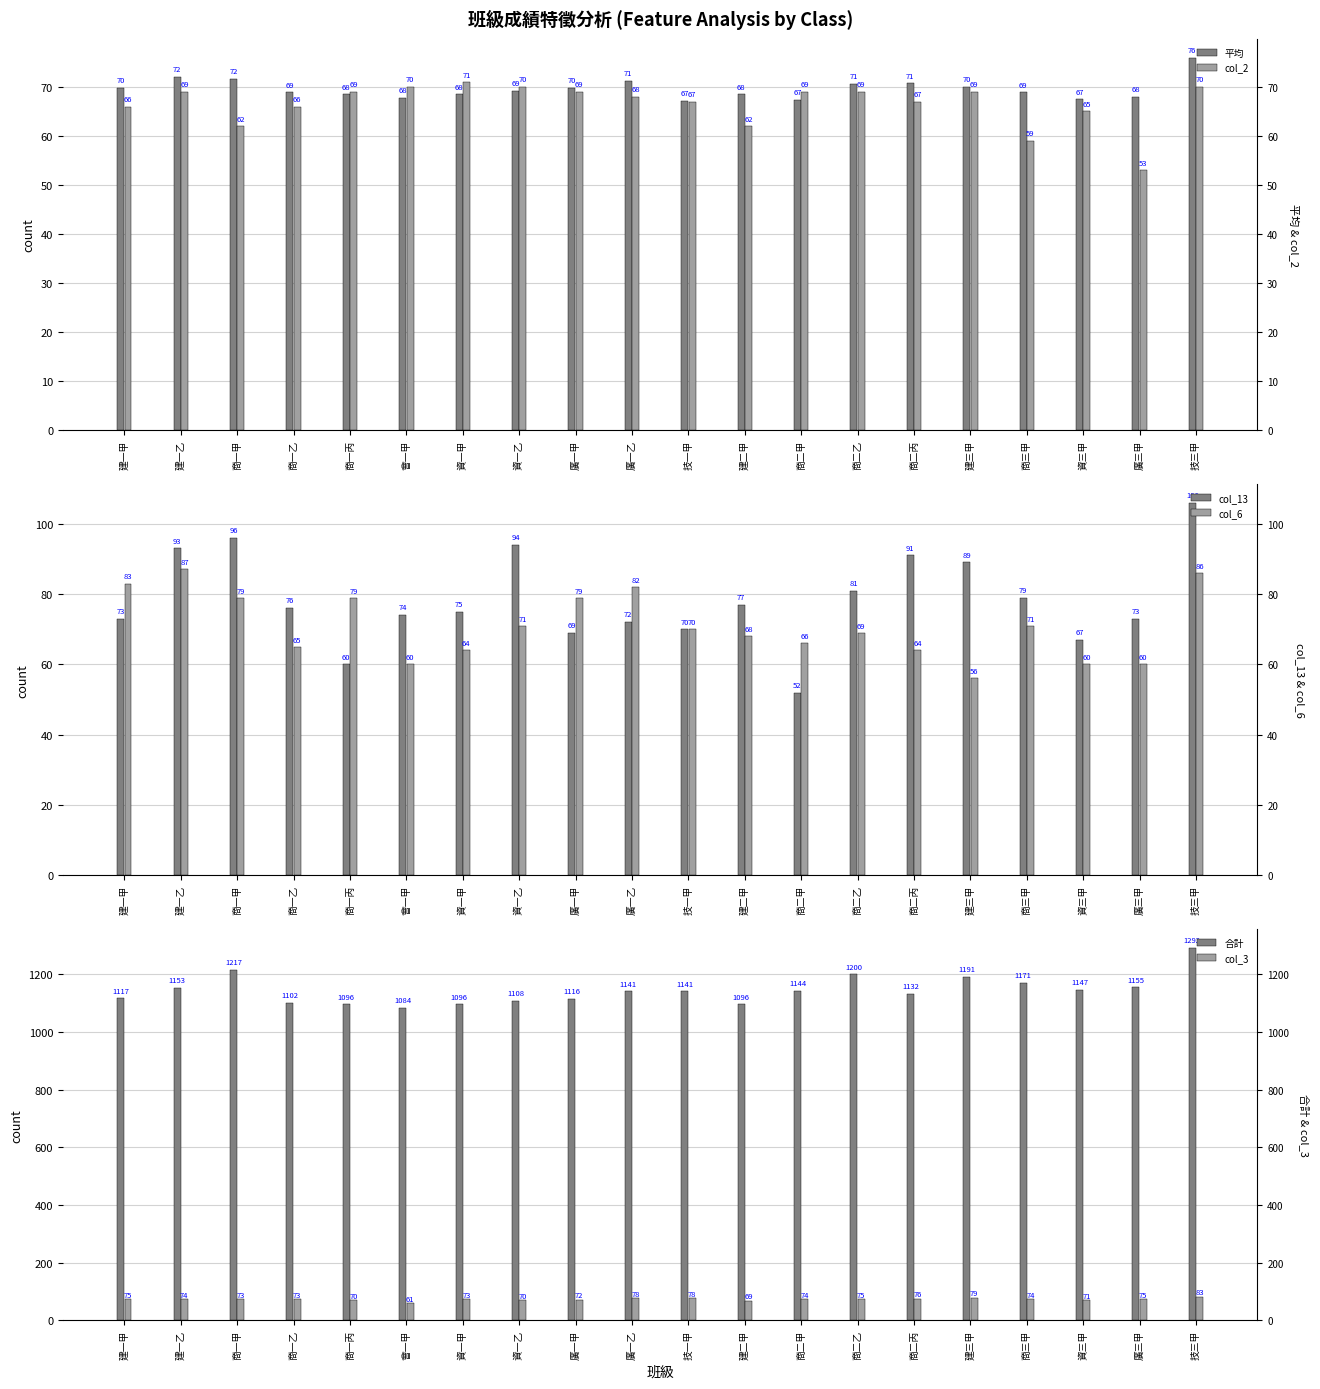

Which series has the widest spread of values?

合計